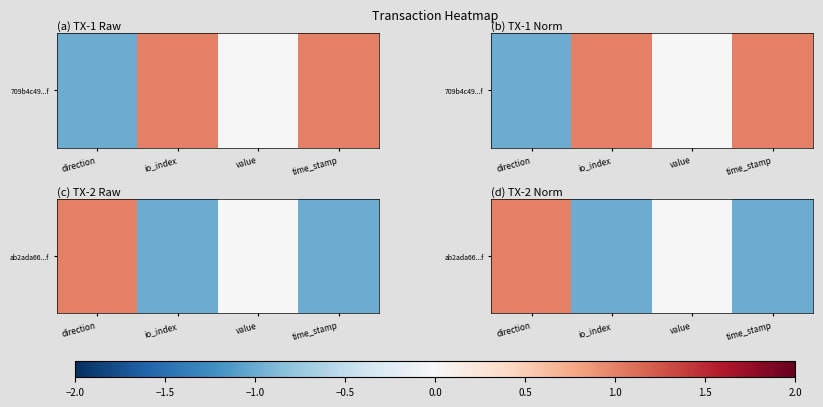

Reading left to right, extract all data points from this chart.

1	-1	0	-1